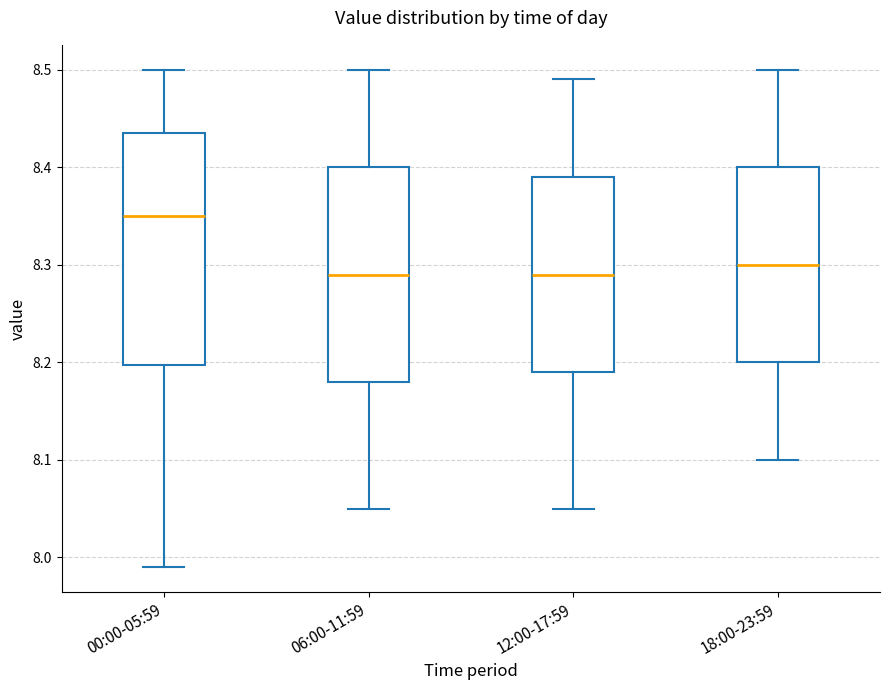

Reading left to right, transcribe this box plot: for each box, give where its median line is, the range the box spans, and where its two whiskers end, as read against the y-axis. The values are not printed on the chart, so give them approximately, as read against the axis.

00:00-05:59: median 8.35, box 8.20 to 8.44, whiskers 7.99 to 8.50
06:00-11:59: median 8.29, box 8.18 to 8.40, whiskers 8.05 to 8.50
12:00-17:59: median 8.29, box 8.19 to 8.39, whiskers 8.05 to 8.49
18:00-23:59: median 8.30, box 8.20 to 8.40, whiskers 8.10 to 8.50